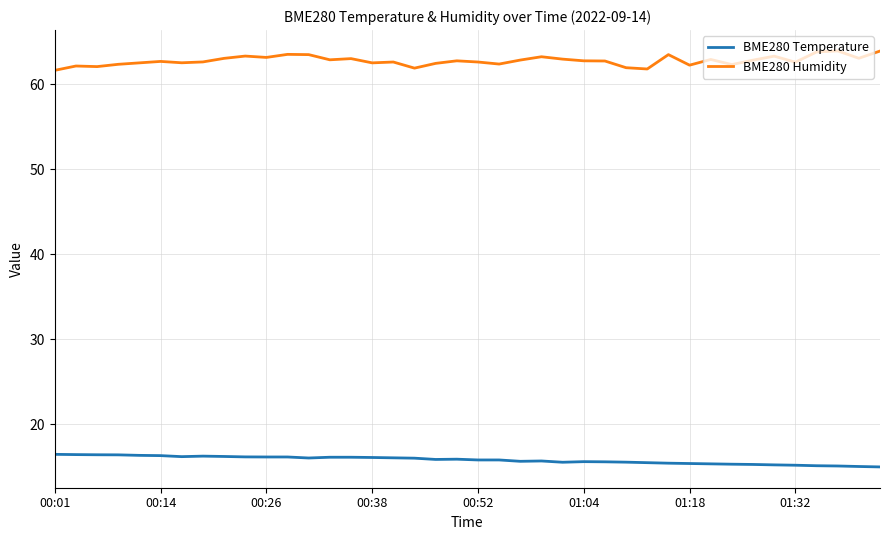

List the series in order of their peak value, highest first.

BME280 Humidity, BME280 Temperature